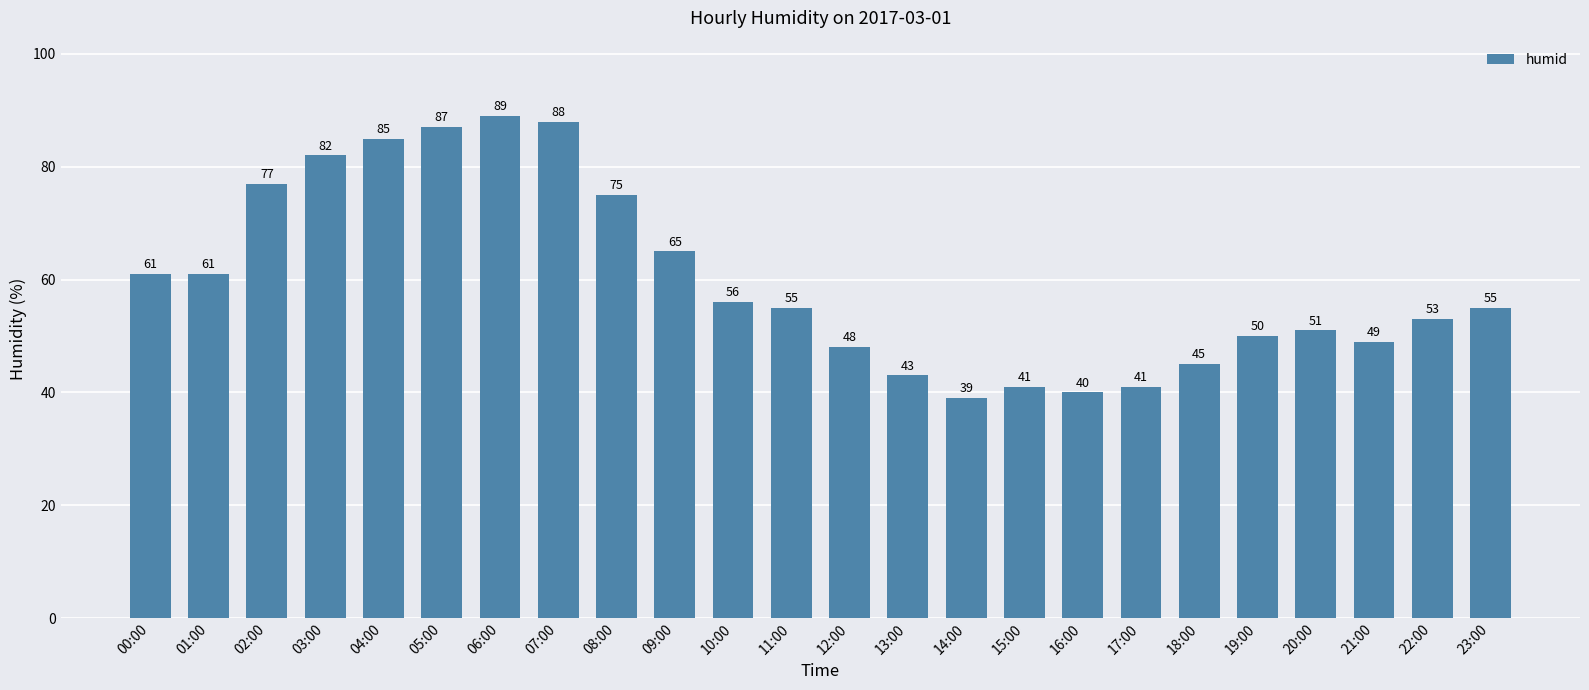

At which category does the chart reach its minimum across all series?

14:00